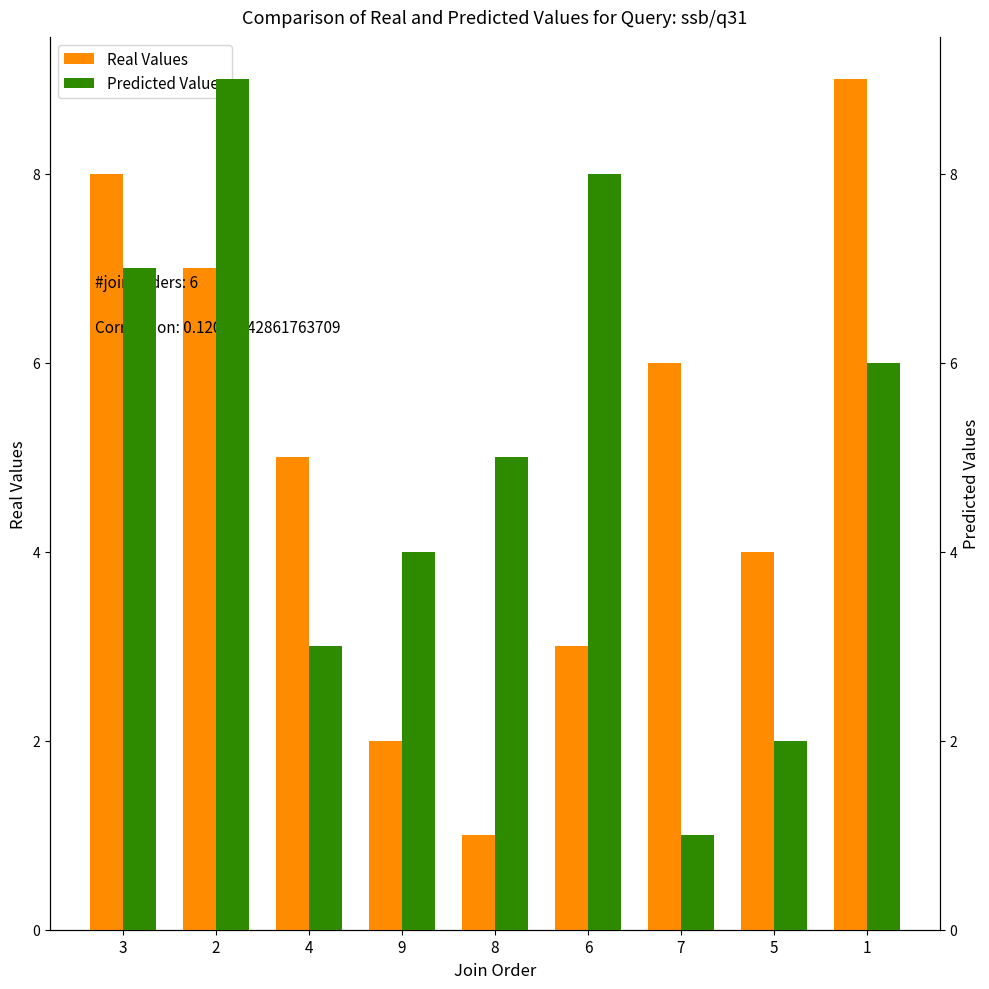

Reading left to right, list all the values displayed in this chart.

Real Values: 8	7	5	2	1	3	6	4	9
Predicted Values: 7	9	3	4	5	8	1	2	6